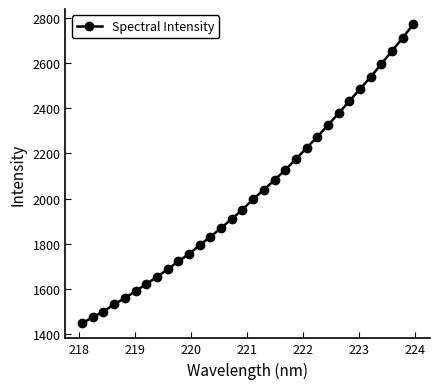

How many distinct data groups are displayed?

1